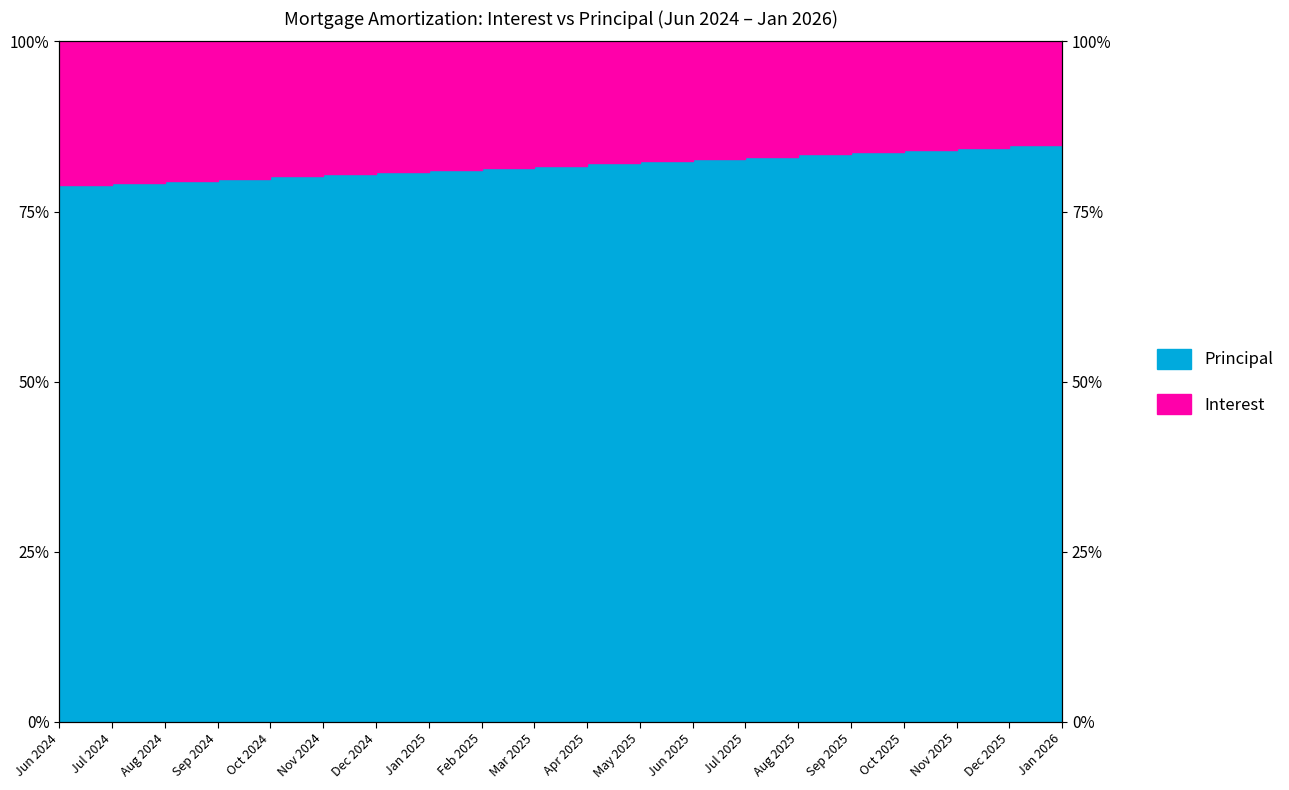

Which has a higher value, Jan 2026 or May 2025?

Jan 2026